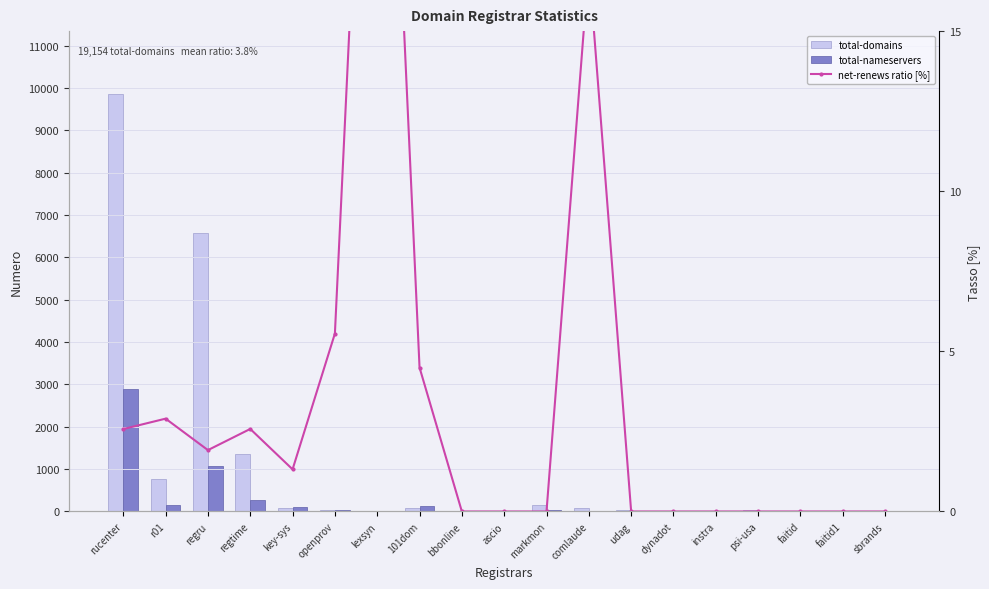

What is the average value of the total-nameservers series?

251.6